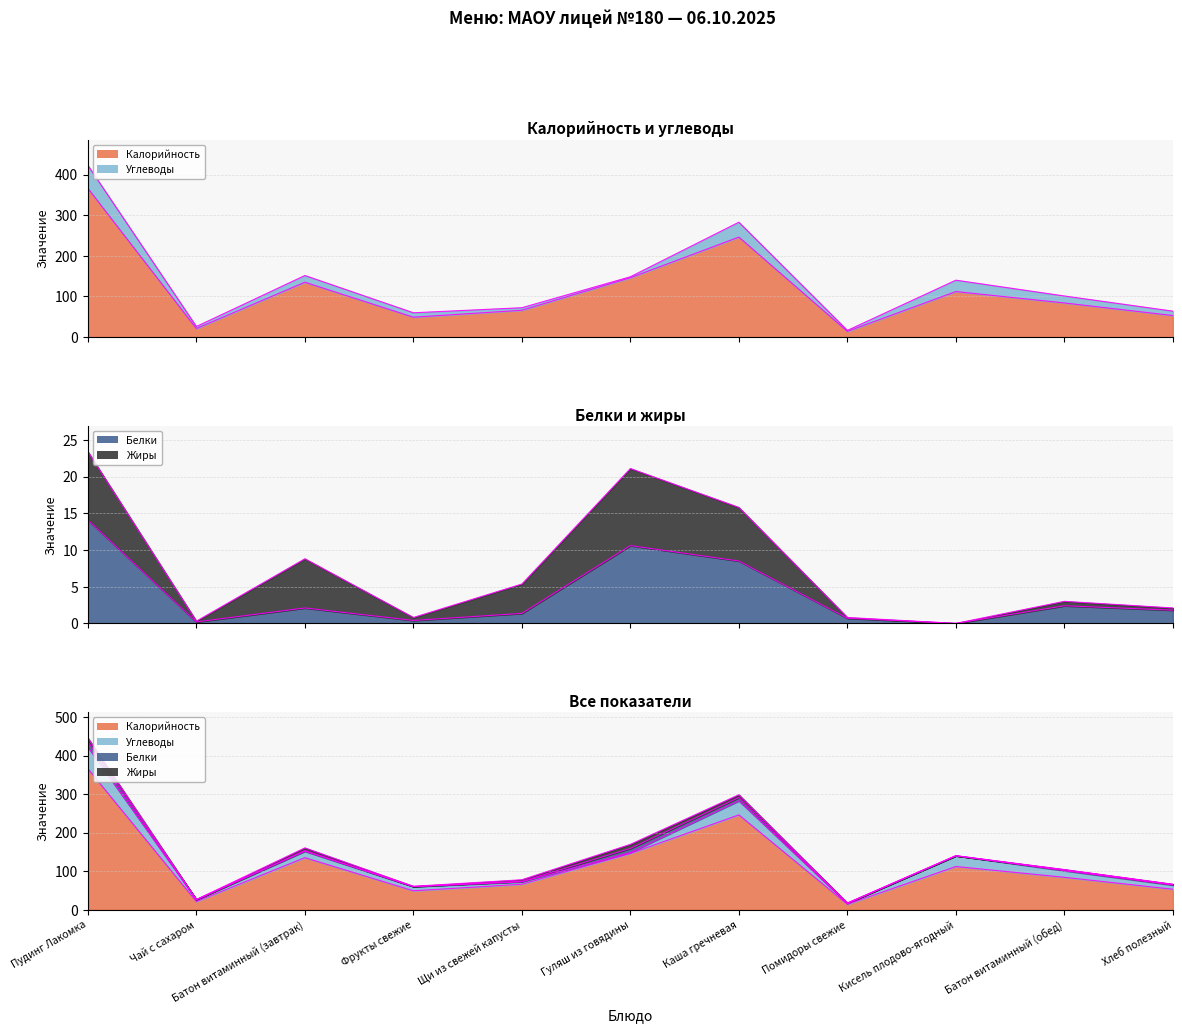

At which category does Углеводы (линия) reach its first local peak?

Батон витаминный (завтрак)